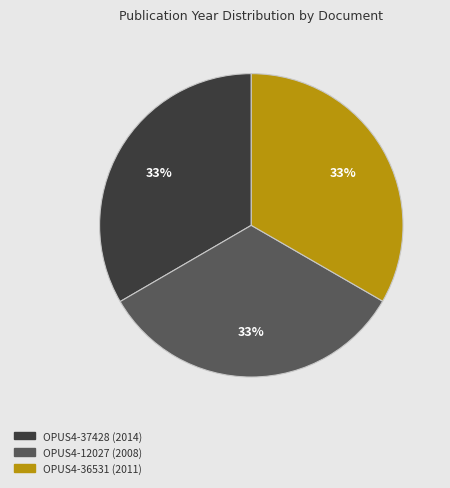

What percentage is the OPUS4-12027 slice, to the nearest percent?

33%